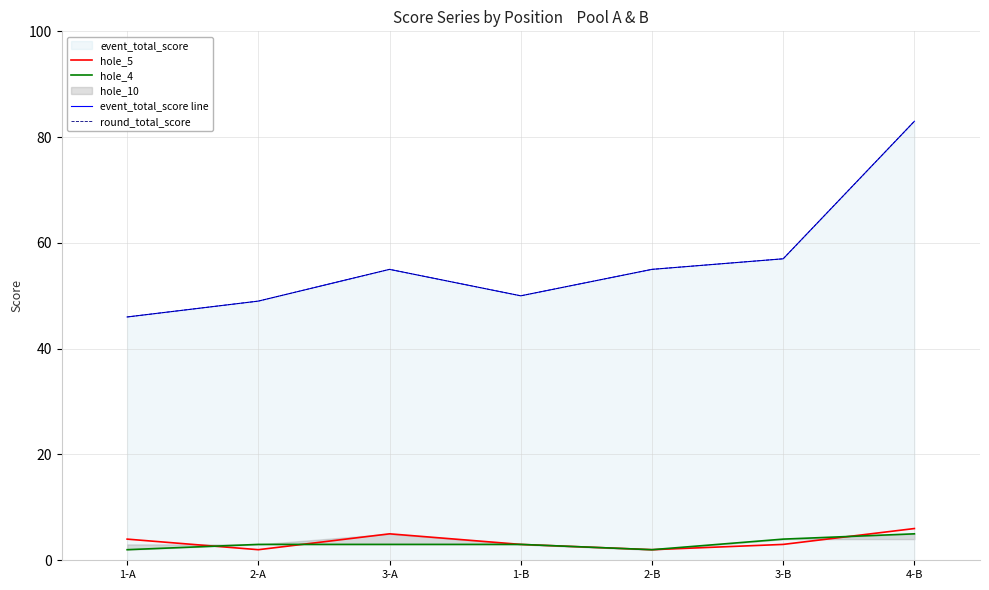

Which series has the widest spread of values?

event_total_score line